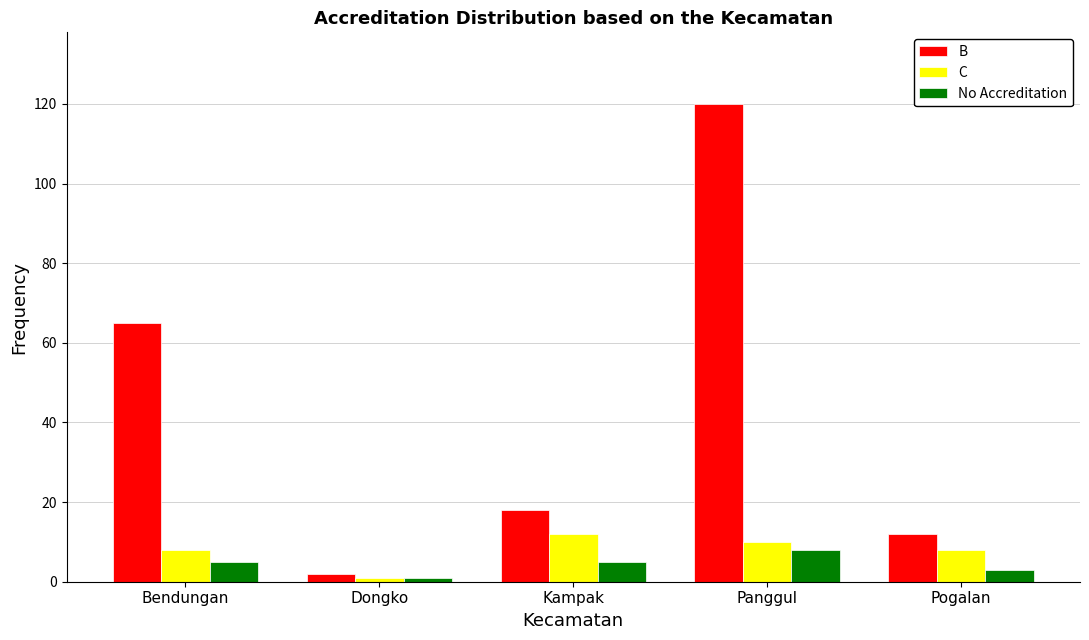

At Bendungan, list the series in order from smallest to largest.

No Accreditation, C, B